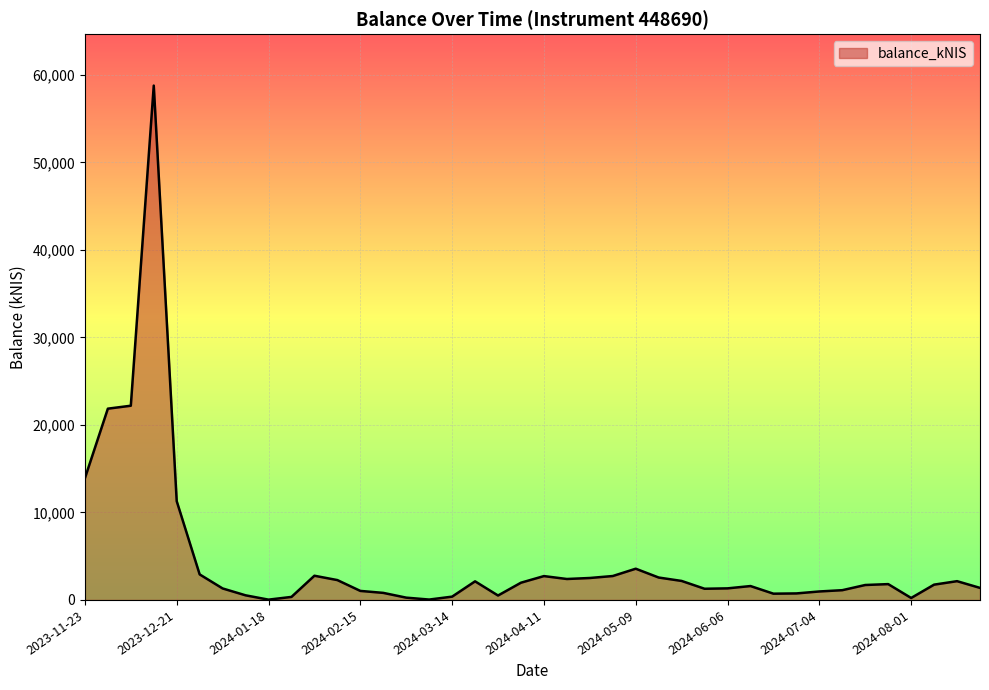

Count the number of data series in this chart.

1